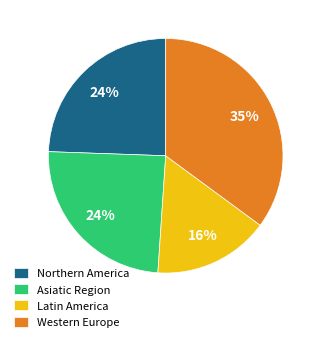

Is it true that Latin America is 16% of the pie?

True